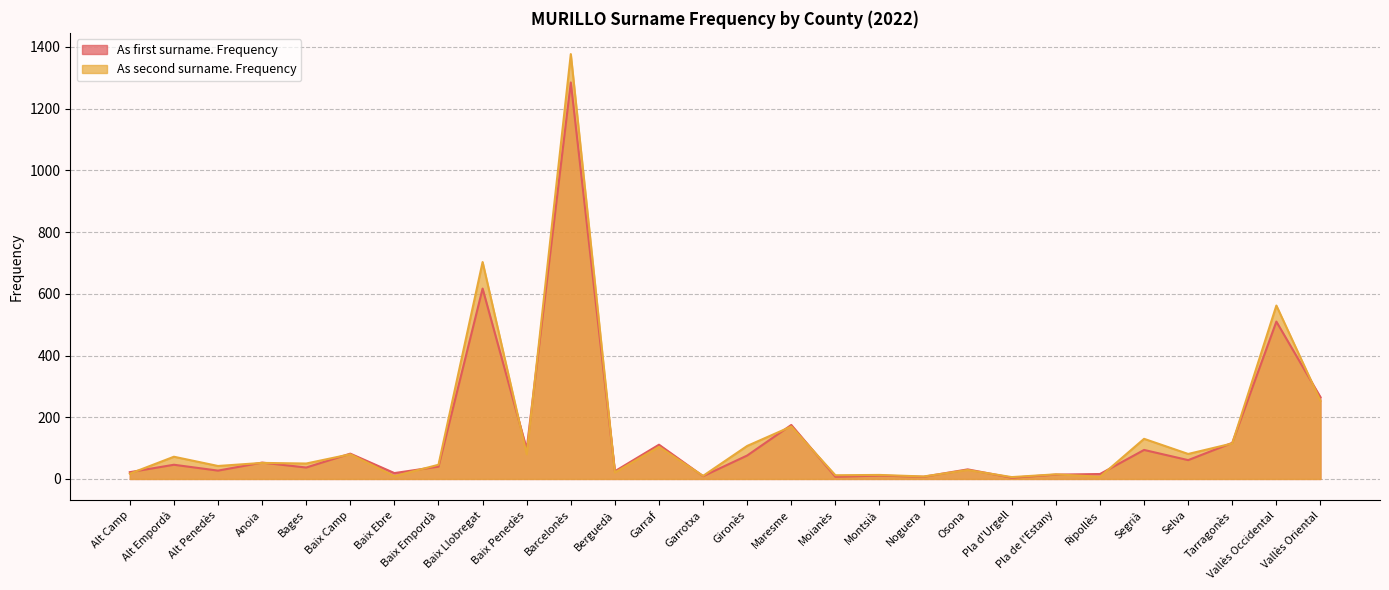

How many interior local peaks does the As second surname. Frequency series have?

12